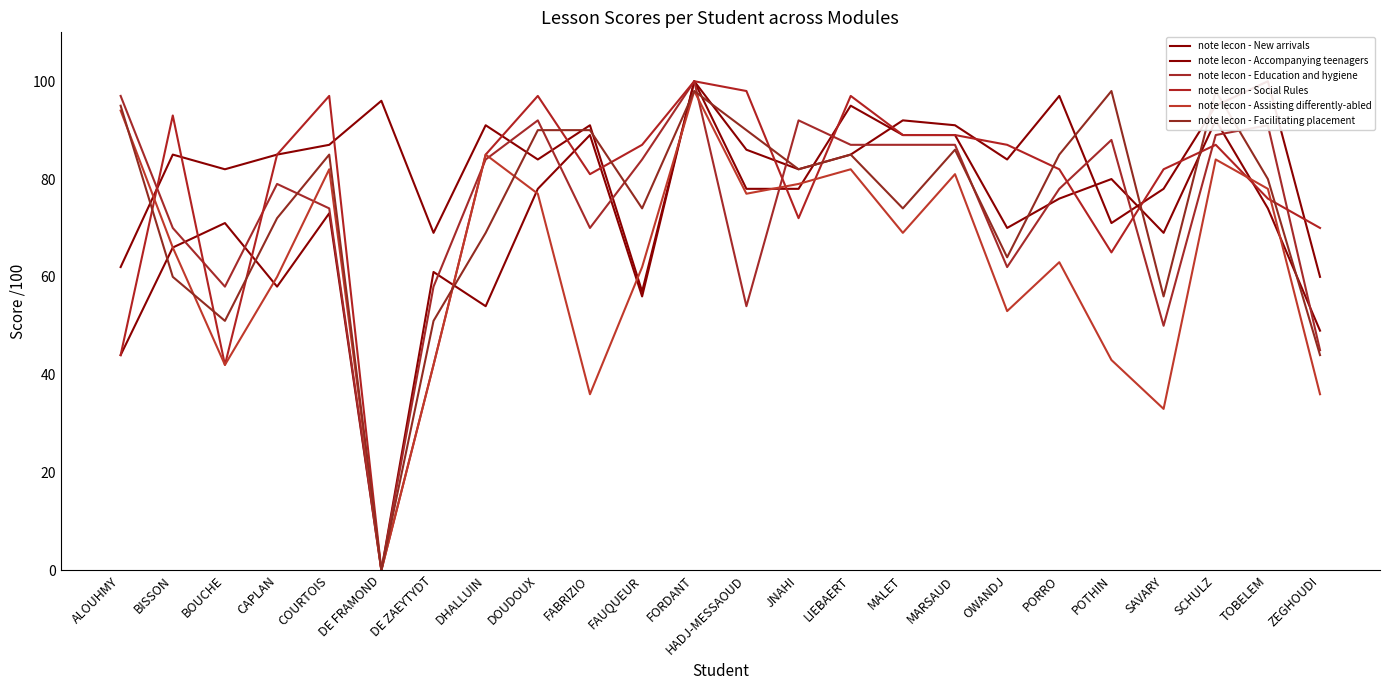

At which category does note lecon - Social Rules reach its first local valley?

BOUCHE